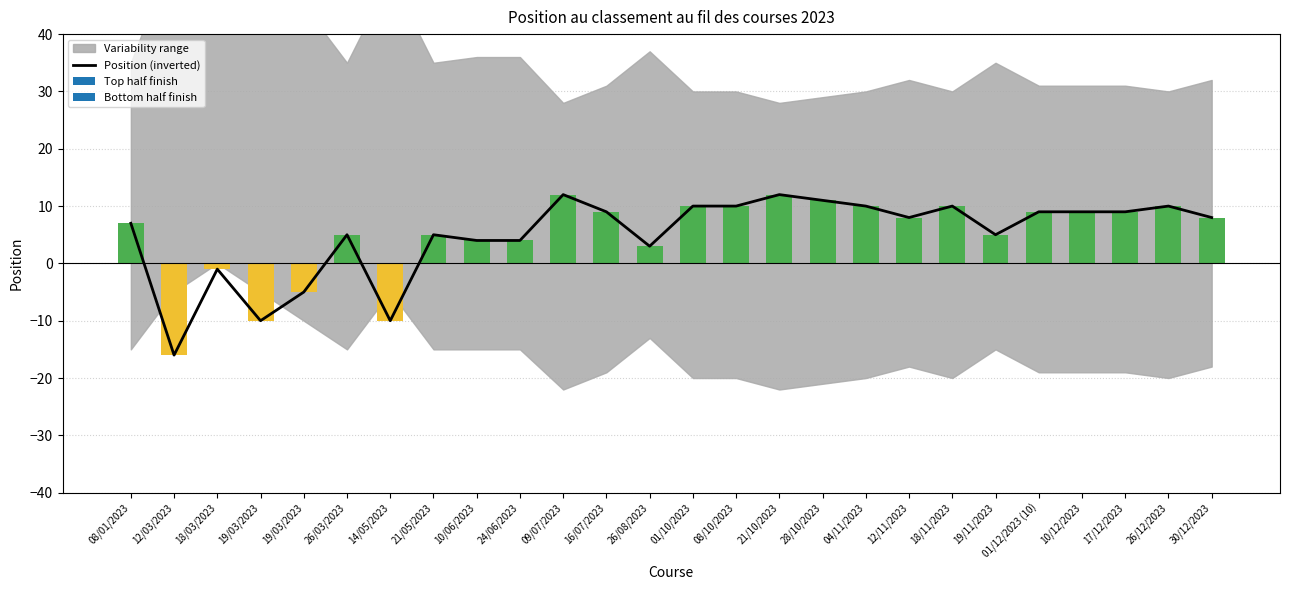

Reading left to right, list all the values displayed in this chart.

08/01/2023=7	12/03/2023=-16	18/03/2023=-1	19/03/2023=-10	19/03/2023=-5	26/03/2023=5	14/05/2023=-10	21/05/2023=5	10/06/2023=4	24/06/2023=4	09/07/2023=12	16/07/2023=9	26/08/2023=3	01/10/2023=10	08/10/2023=10	21/10/2023=12	28/10/2023=11	04/11/2023=10	12/11/2023=8	18/11/2023=10	19/11/2023=5	01/12/2023 (10)=9	10/12/2023=9	17/12/2023=9	26/12/2023=10	30/12/2023=8